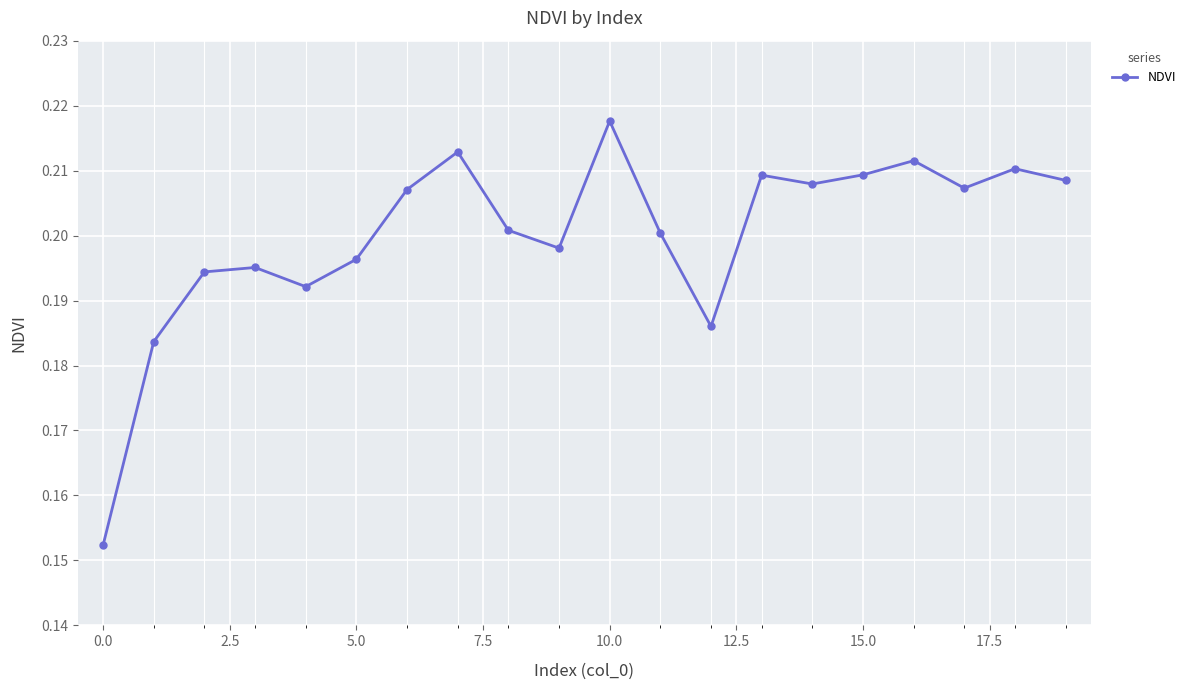

Count the values in the range 0 to 1.

20